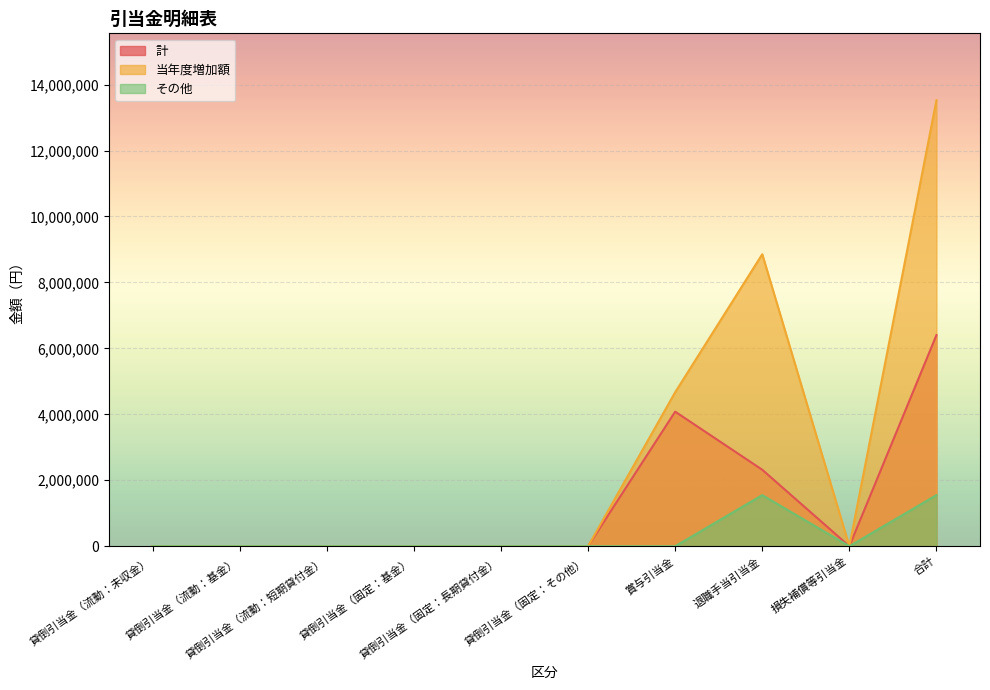

The 当年度増加額 series shows 4669008 at 賞与引当金. True or false?

True